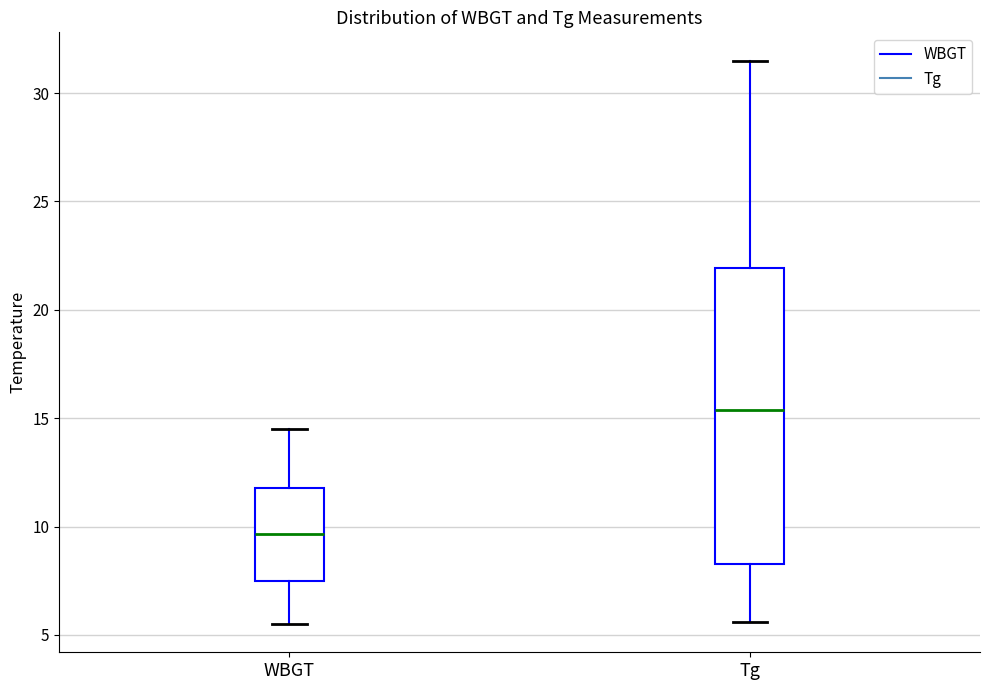

Where does the median line of the box for WBGT sit on the y-axis? The values are not printed on the chart, so give them approximately, as read against the axis.

9.5